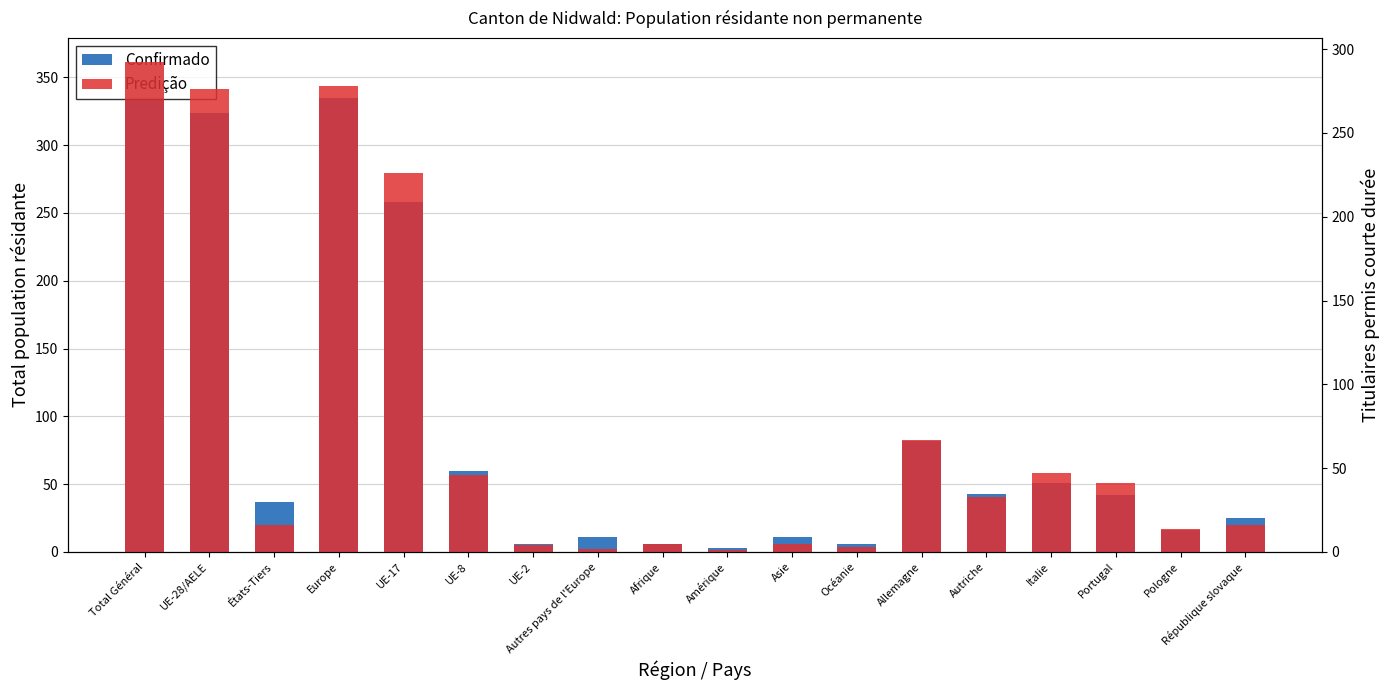

What is the maximum value shown in the chart?

361